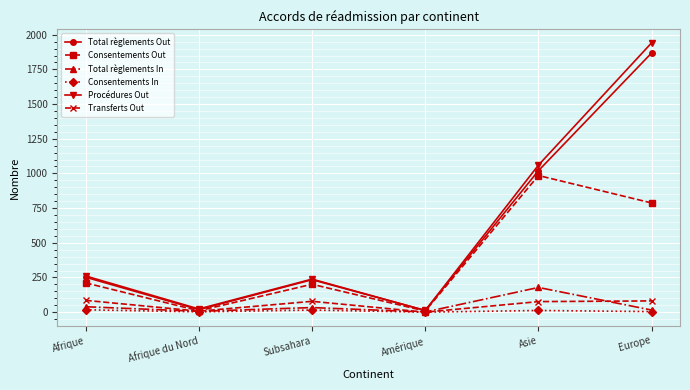

Is the value of Total règlements Out at Asie greater than the value of Total règlements In at Subsahara?

Yes